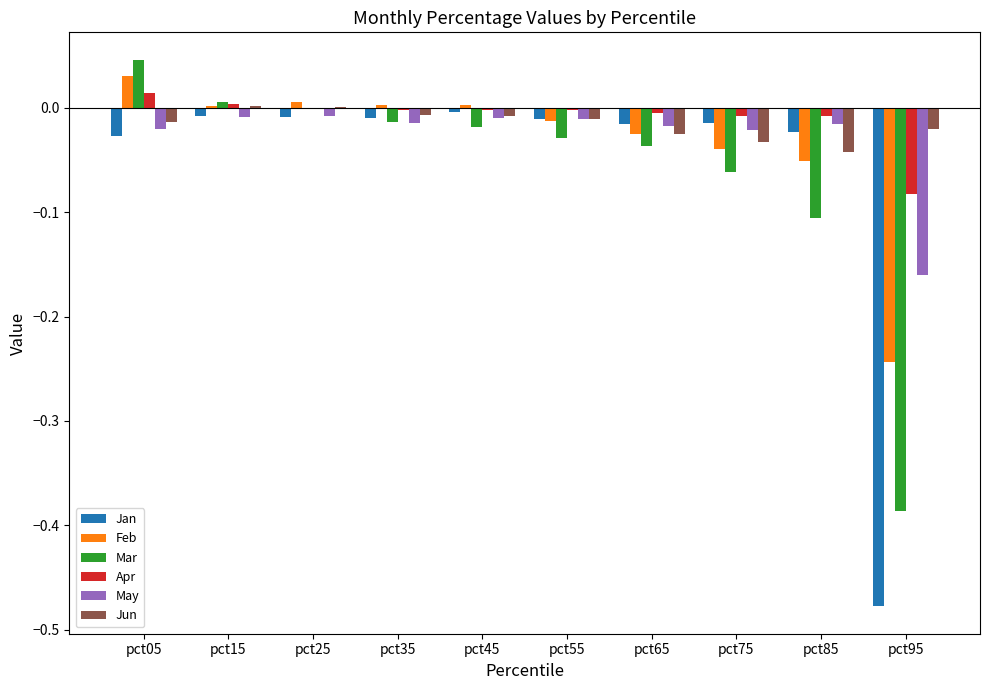

Which series changed the most between pct65 and pct95?

Jan